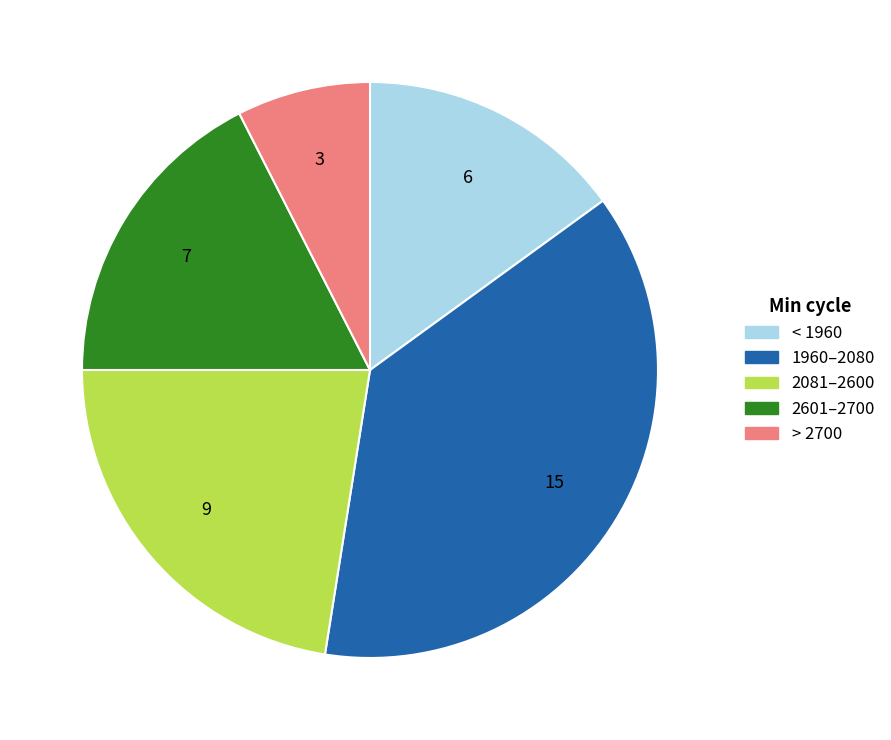

Is there any slice that represents more than half of the pie?

No